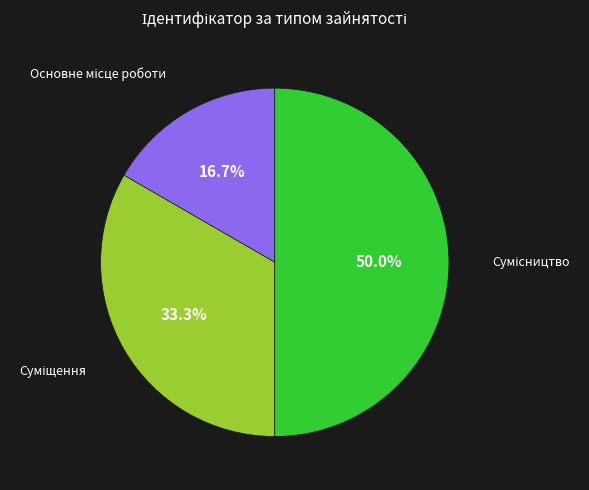

To the nearest percent, what is the difference between the Основне місце роботи and Суміщення slice percentages?

17%